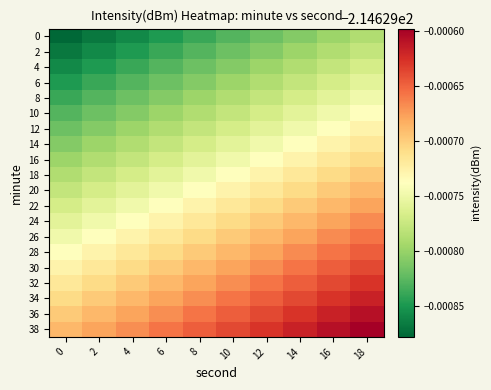

What is the total value across all series at 14?

-4292.6